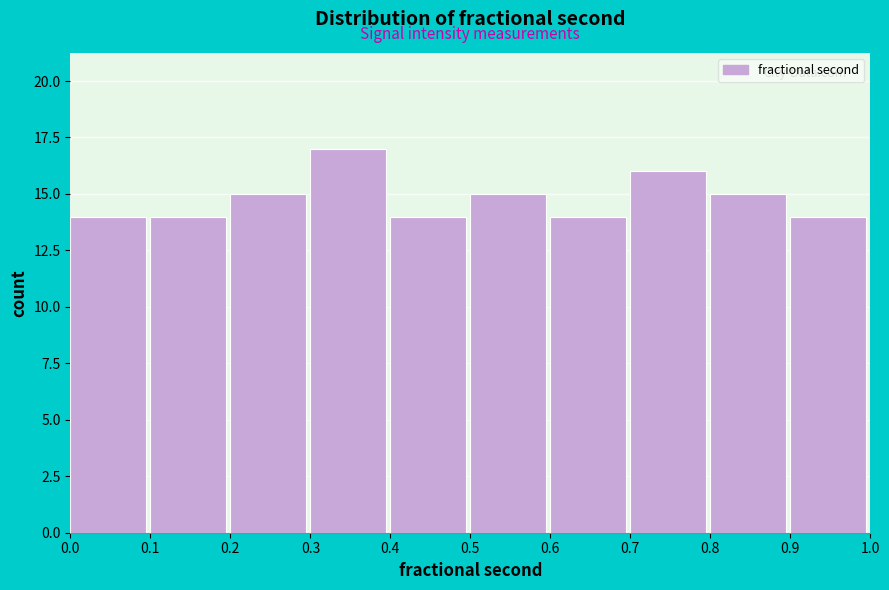

Reading left to right, transcribe this chart: for each bar, give the range it covers on the x-axis and its height. The values are not printed on the chart, so give them approximately, as read against the axis.

0.0 to 0.1: 14
0.1 to 0.2: 14
0.2 to 0.3: 15
0.3 to 0.4: 17
0.4 to 0.5: 14
0.5 to 0.6: 15
0.6 to 0.7: 14
0.7 to 0.8: 16
0.8 to 0.9: 15
0.9 to 1.0: 14